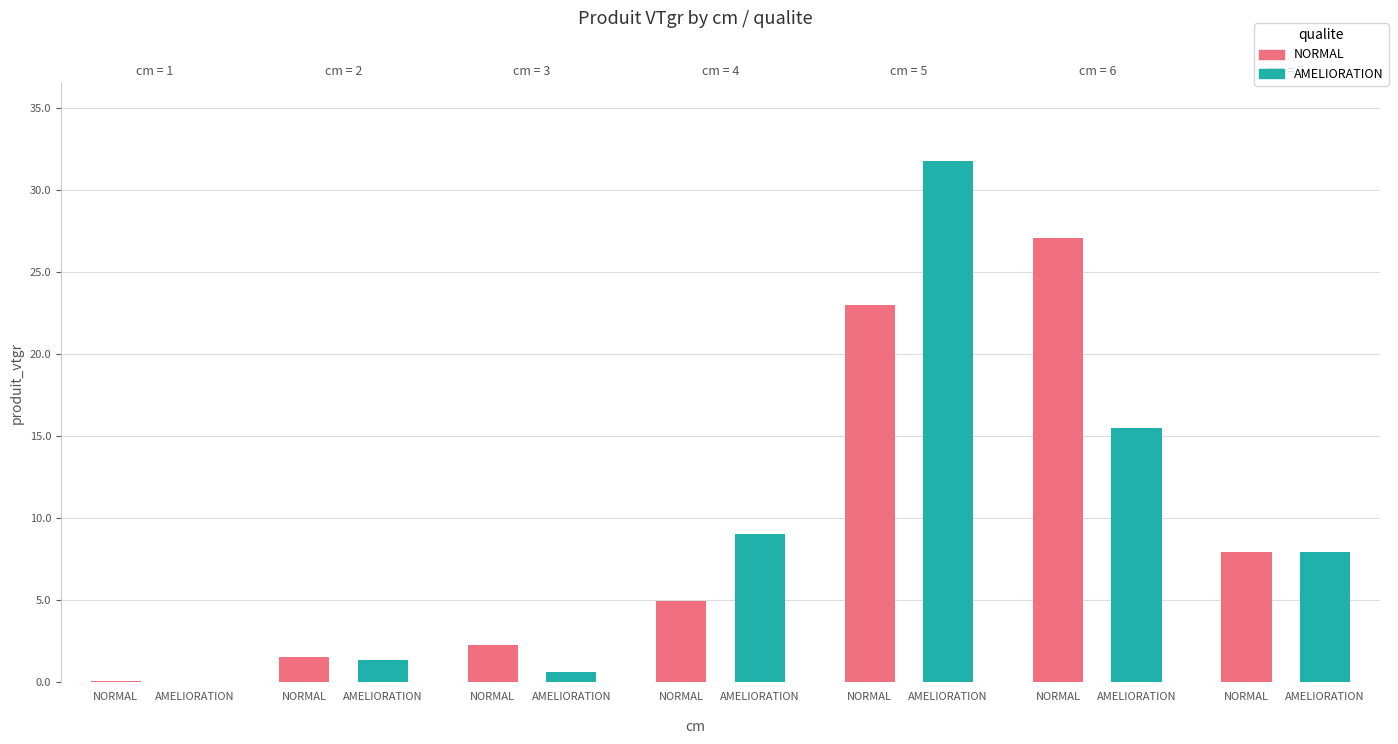

Rank the series at 1 from highest to lowest value.

NORMAL, AMELIORATION